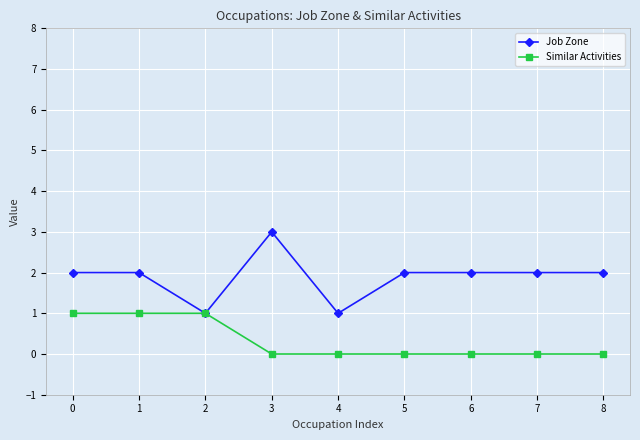

At which category does Job Zone reach its first local valley?

2